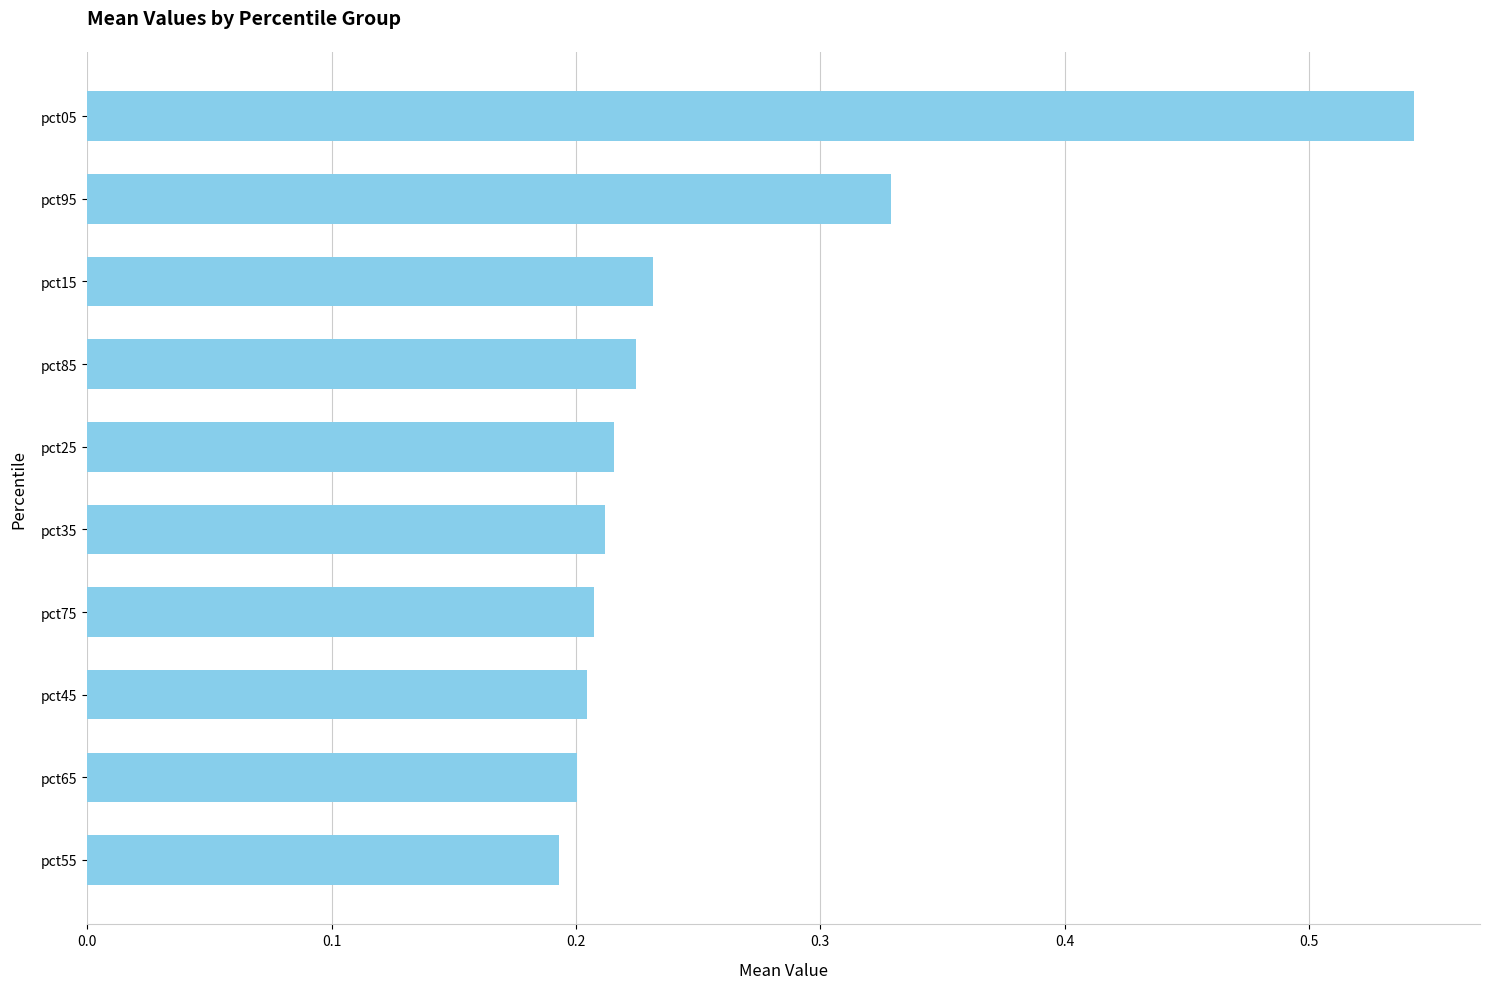

Is it true that the value at pct75 is 0.3?

False